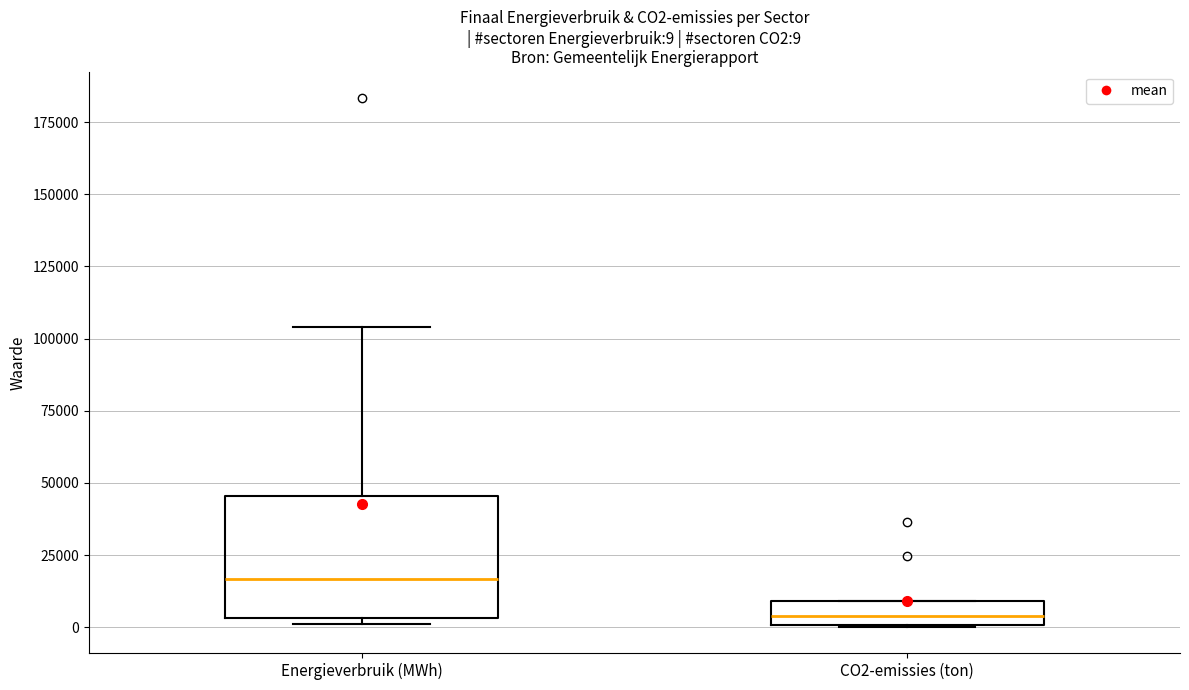

Comparing the boxes themselves (not the whiskers), which one is the tallest?

Energieverbruik (MWh)